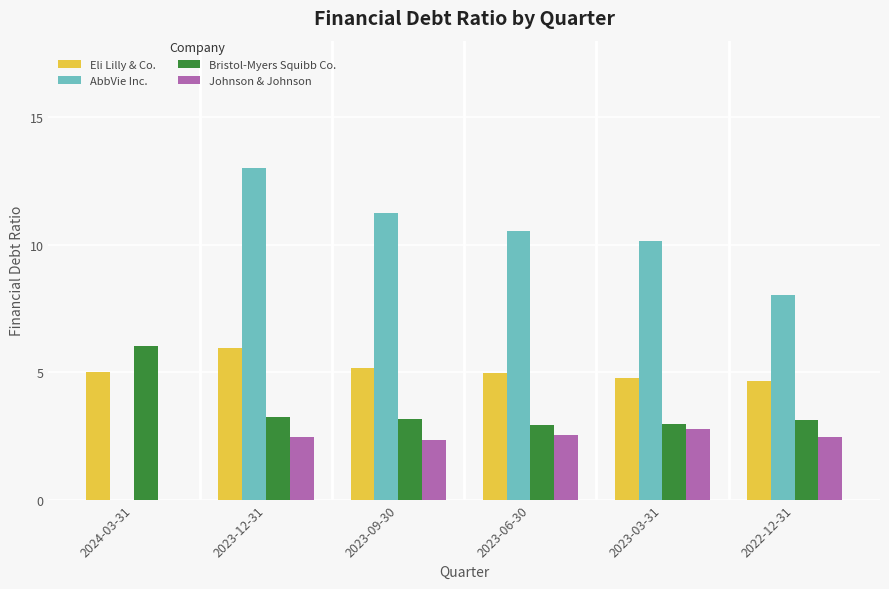

The value of Bristol-Myers Squibb Co. at 2022-12-31 is 2.1. True or false?

False